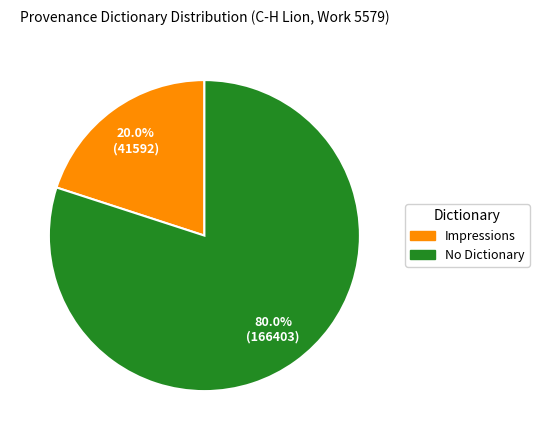

Does any single category account for the majority?

Yes